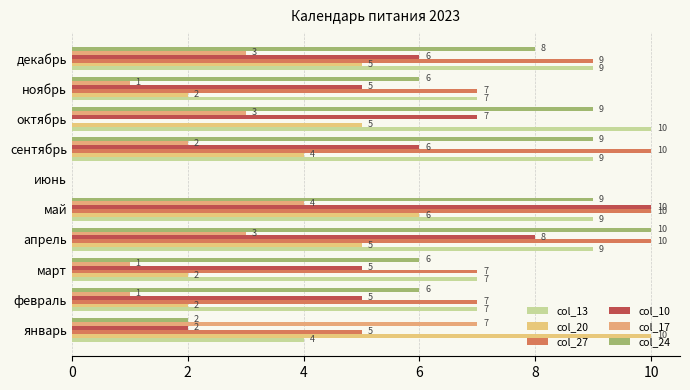

Count the number of categories in the chart.

10